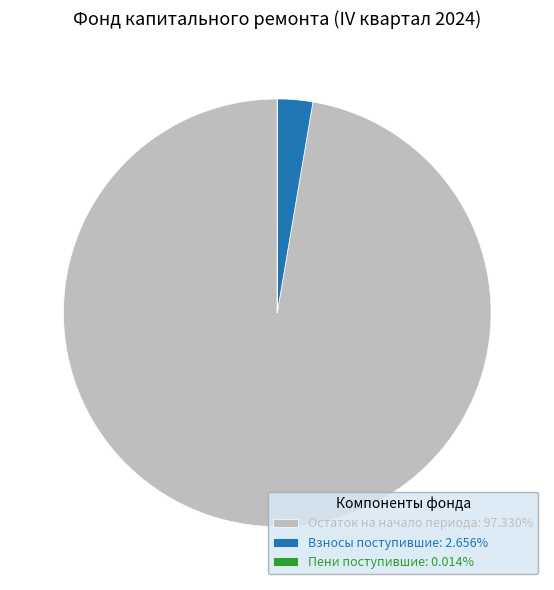

Do Взносы поступившие: 2.656% and Остаток на начало периода: 97.330% together represent more than half of the pie?

Yes